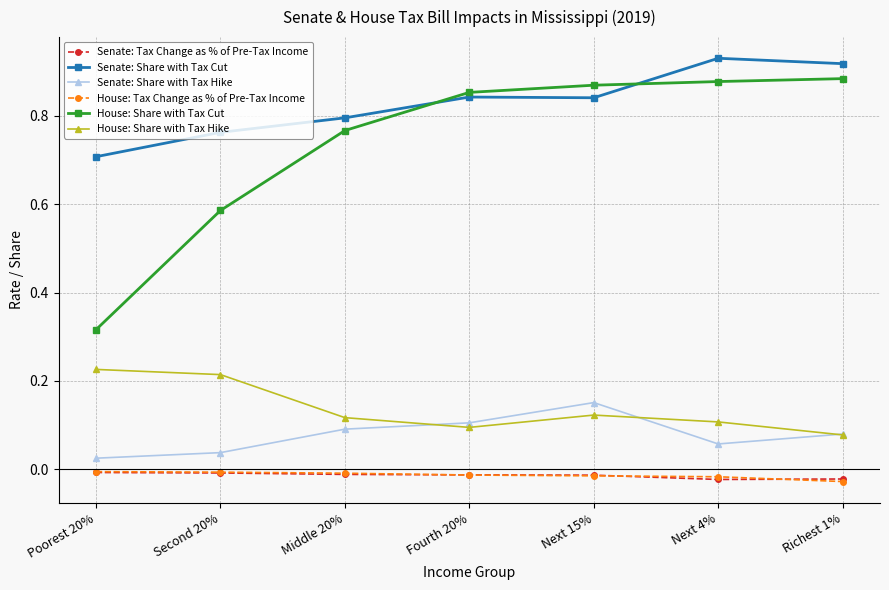

True or false: Senate: Share with Tax Hike and House: Tax Change as % of Pre-Tax Income intersect in this chart.

False